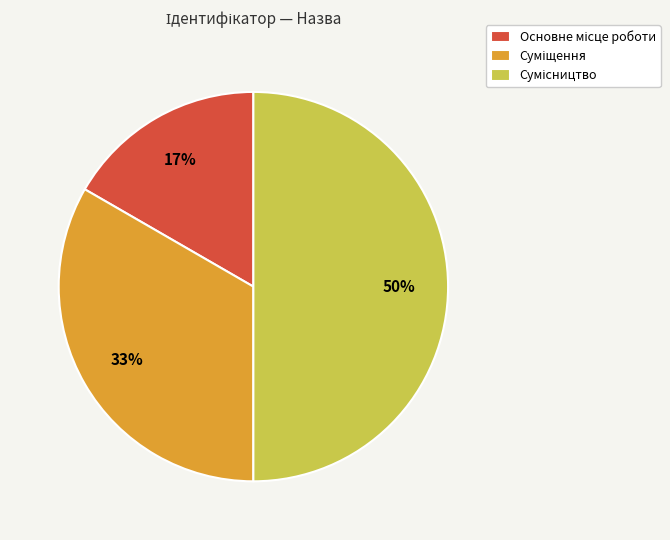

To the nearest percent, what is the average slice percentage?

33%